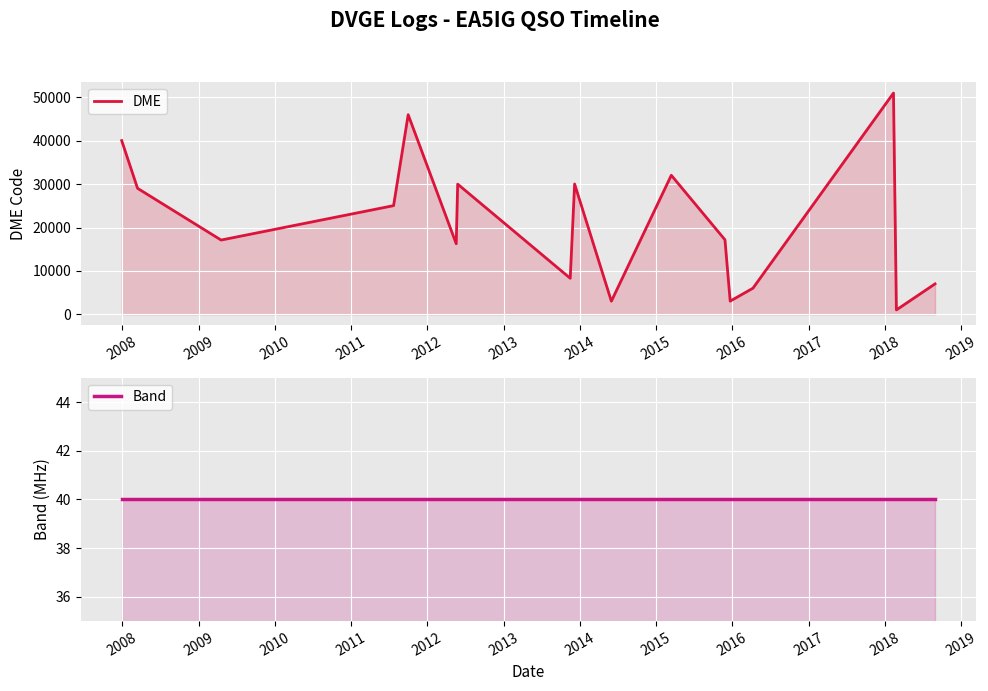

What is the value of the Band point at the 17th from the left?

40